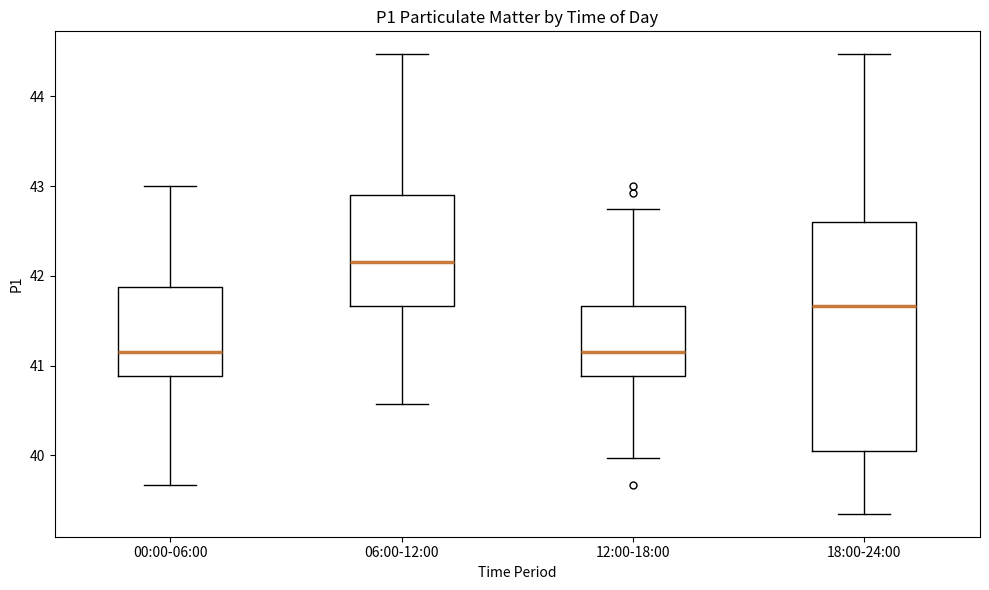

Which box's median line is the highest?

06:00-12:00